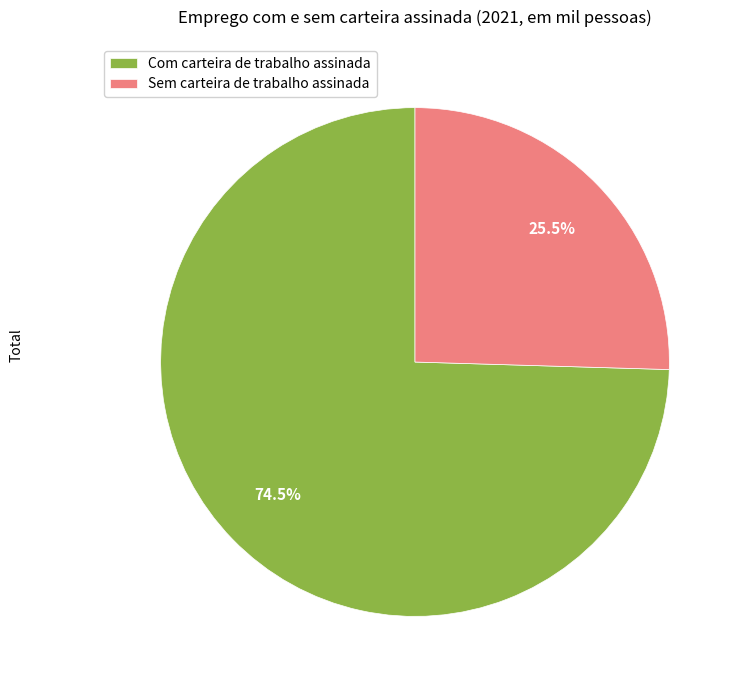

Between Sem carteira de trabalho assinada and Com carteira de trabalho assinada, which is larger?

Com carteira de trabalho assinada